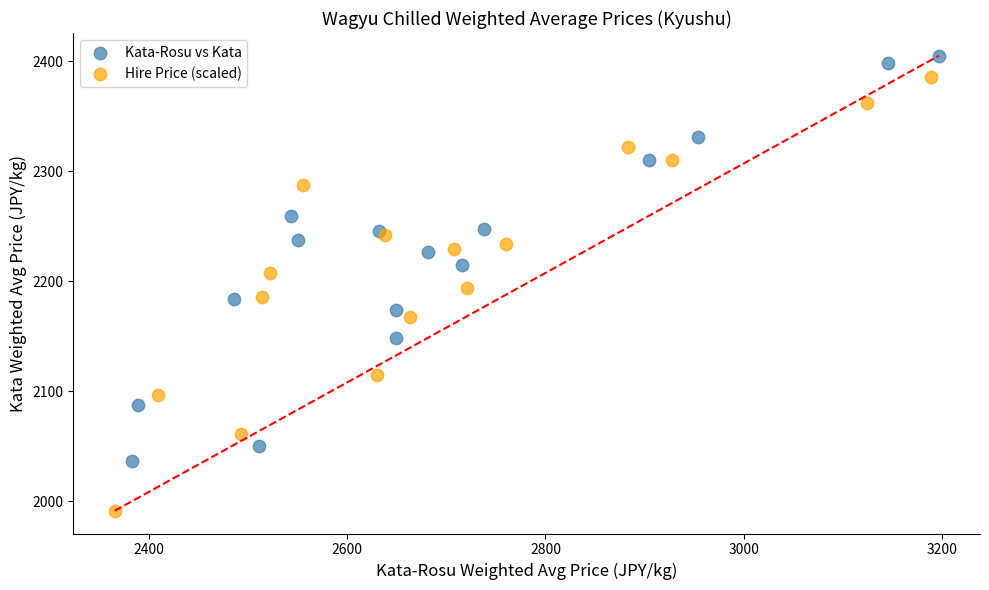

Which series reaches the maximum Y coordinate?

Kata-Rosu vs Kata